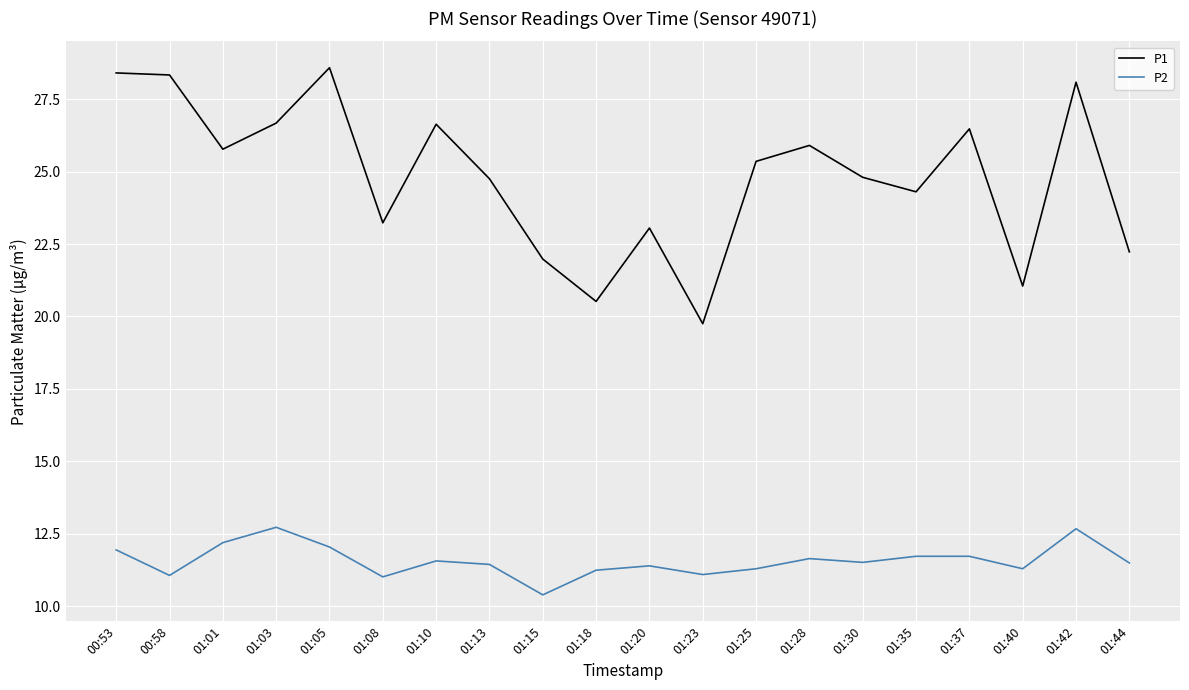

Which category has the lowest value in the P2 series?

01:15